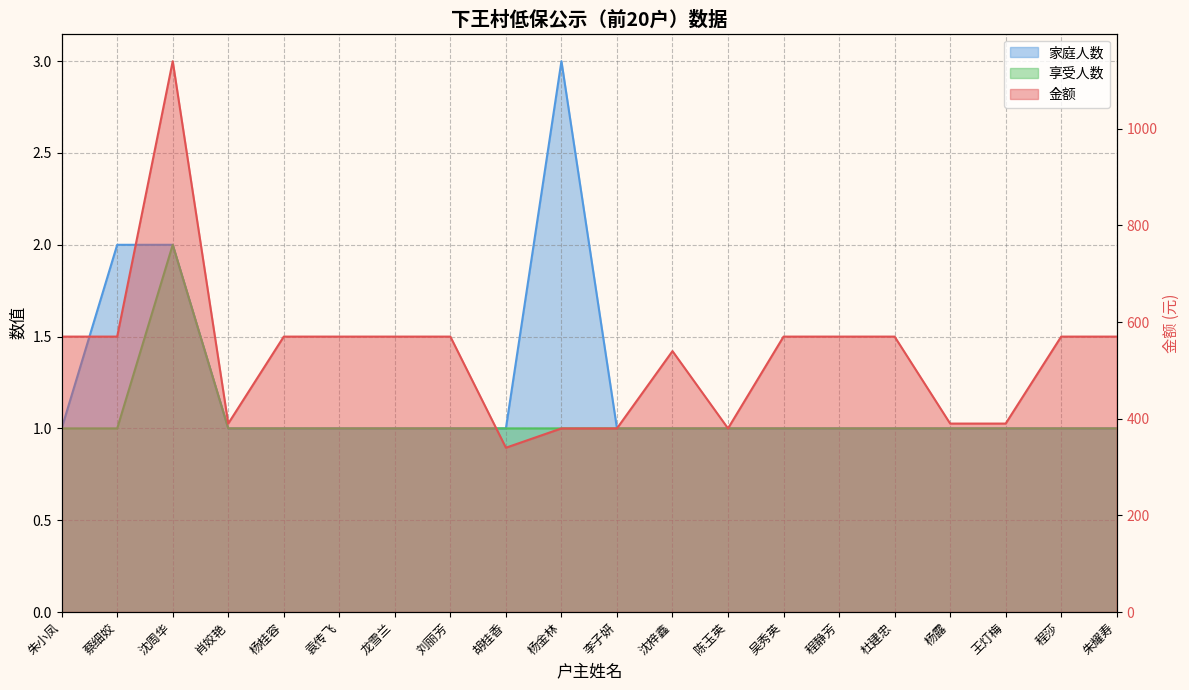

Which has a higher value, 刘丽芳 or 朱小凤?

刘丽芳